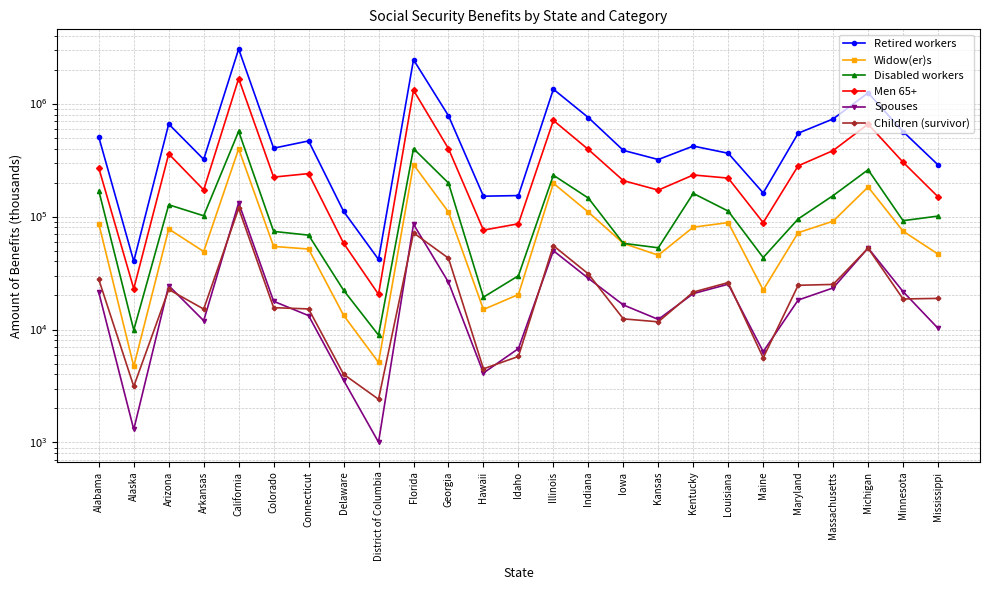

The value of Children (survivor) at Massachusetts is 25070. True or false?

True